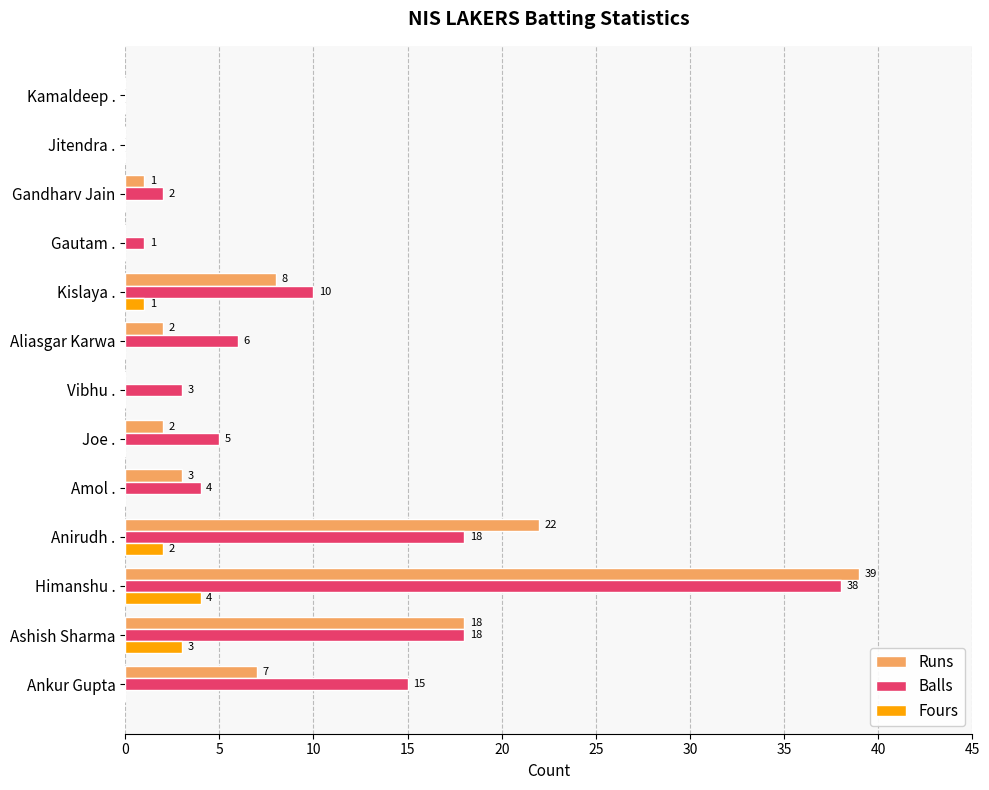

Which series has the largest total across all categories?

Balls